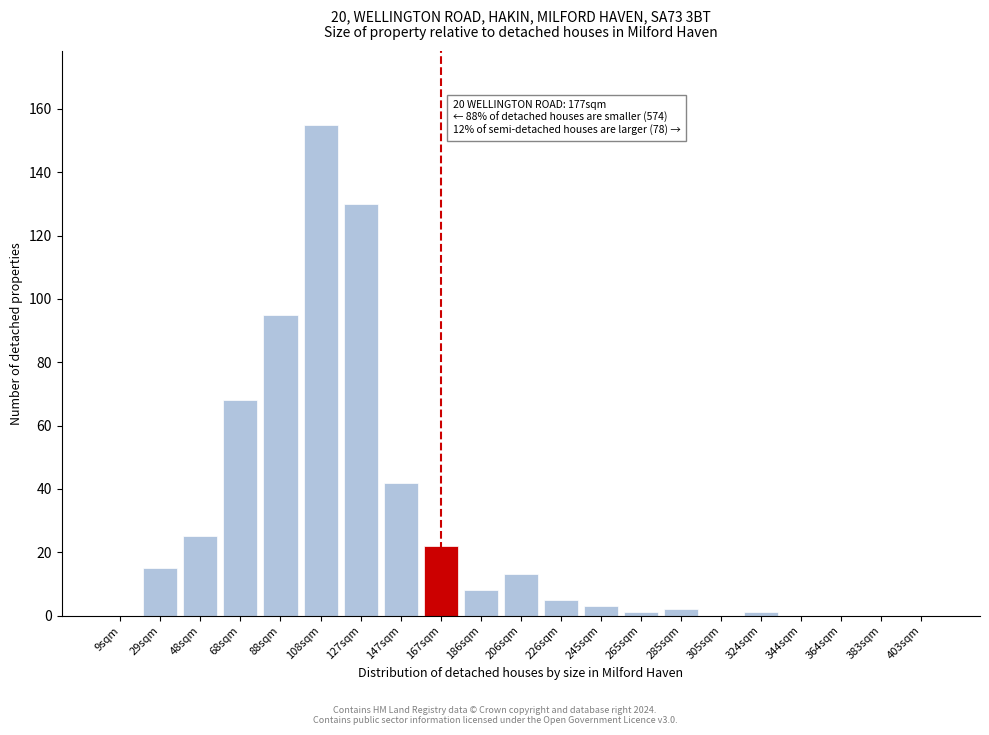

Reading left to right, list all the values displayed in this chart.

9sqm=0	29sqm=15	48sqm=25	68sqm=68	88sqm=95	108sqm=155	127sqm=130	147sqm=42	167sqm=22	186sqm=8	206sqm=13	226sqm=5	245sqm=3	265sqm=1	285sqm=2	305sqm=0	324sqm=1	344sqm=0	364sqm=0	383sqm=0	403sqm=0